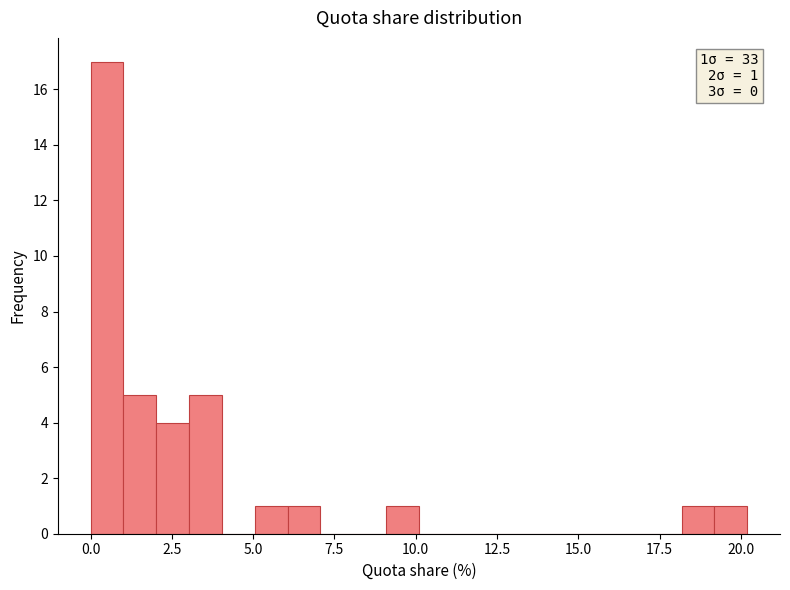

Read against the x-axis, roughly where is the centre of the tallest bar?

0.5